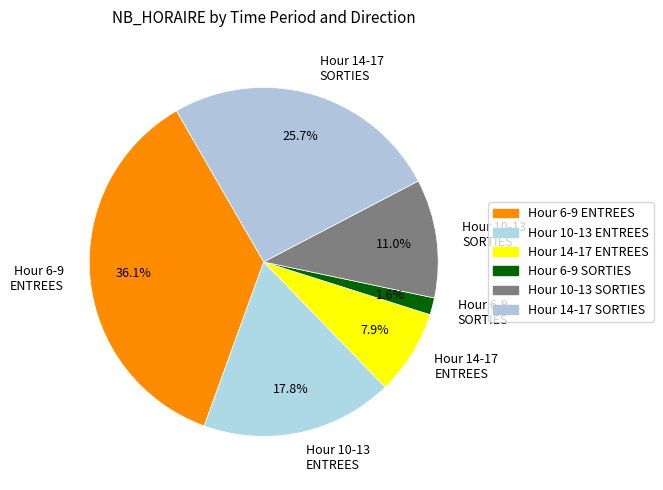

Rank the categories by value from lowest to highest.

Hour 6-9 SORTIES, Hour 14-17 ENTREES, Hour 10-13 SORTIES, Hour 10-13 ENTREES, Hour 14-17 SORTIES, Hour 6-9 ENTREES